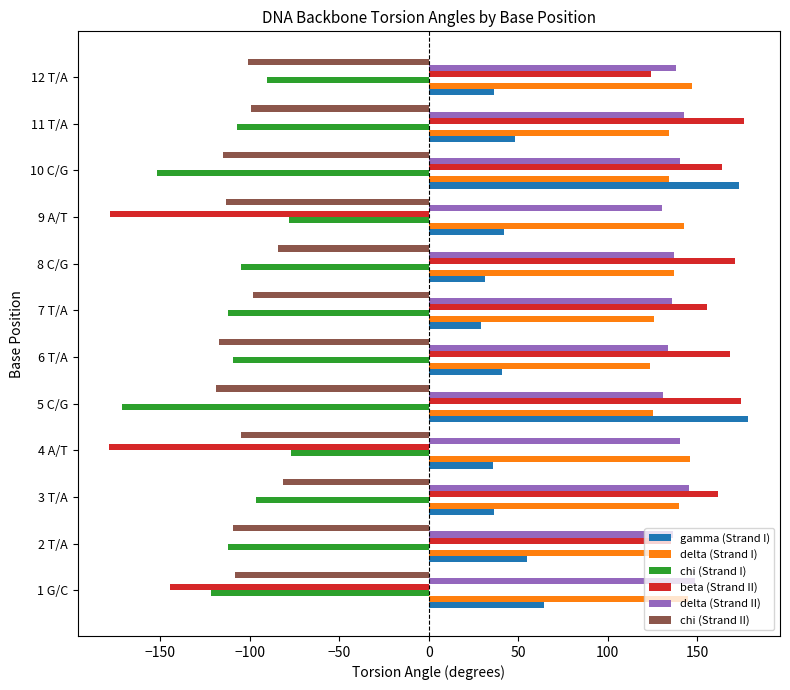

Which series has the widest spread of values?

beta (Strand II)